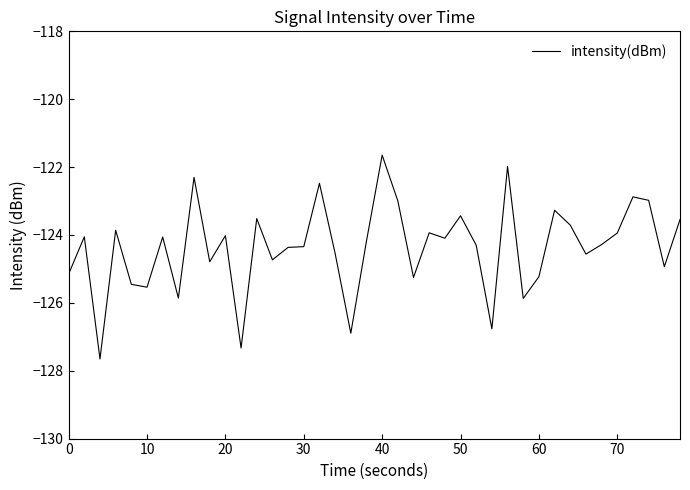

What is the minimum value shown in the chart?

-127.7